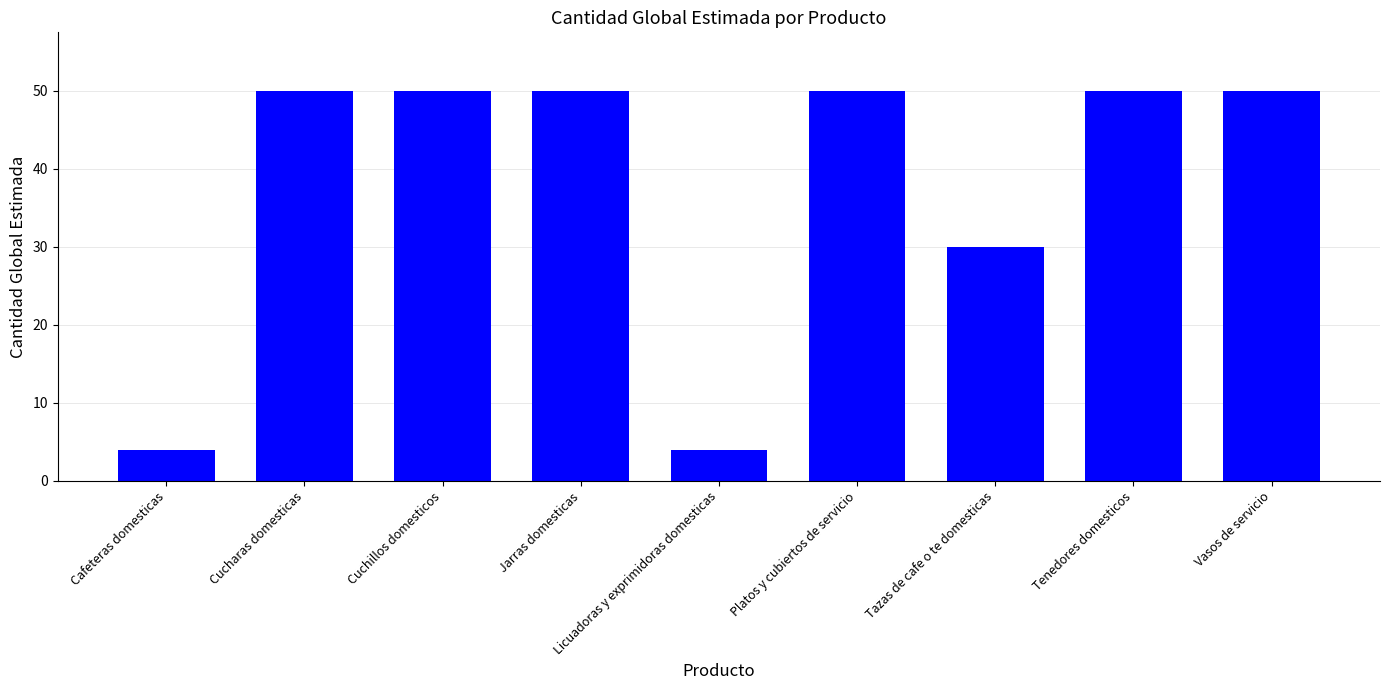

How many distinct data groups are displayed?

1